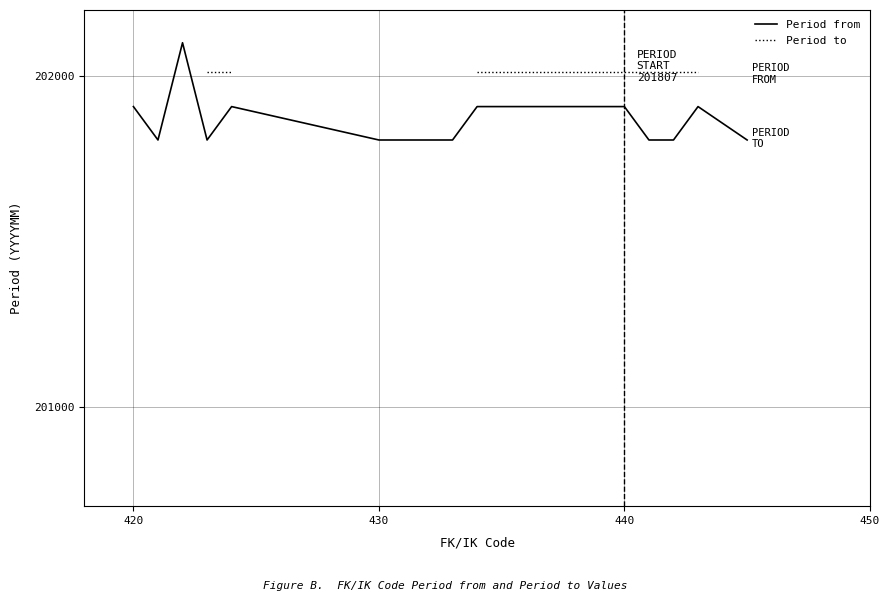

The Period from series shows 201908 at 440. True or false?

True